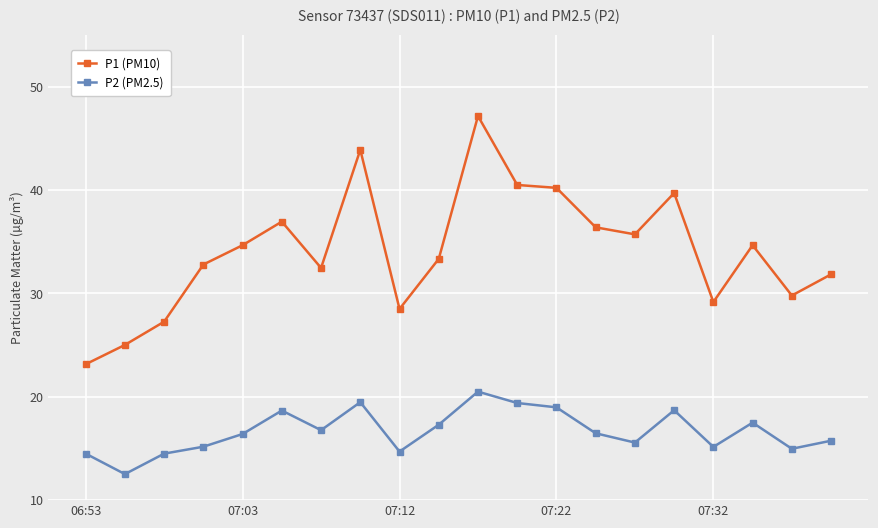

Which series has the widest spread of values?

P1 (PM10)